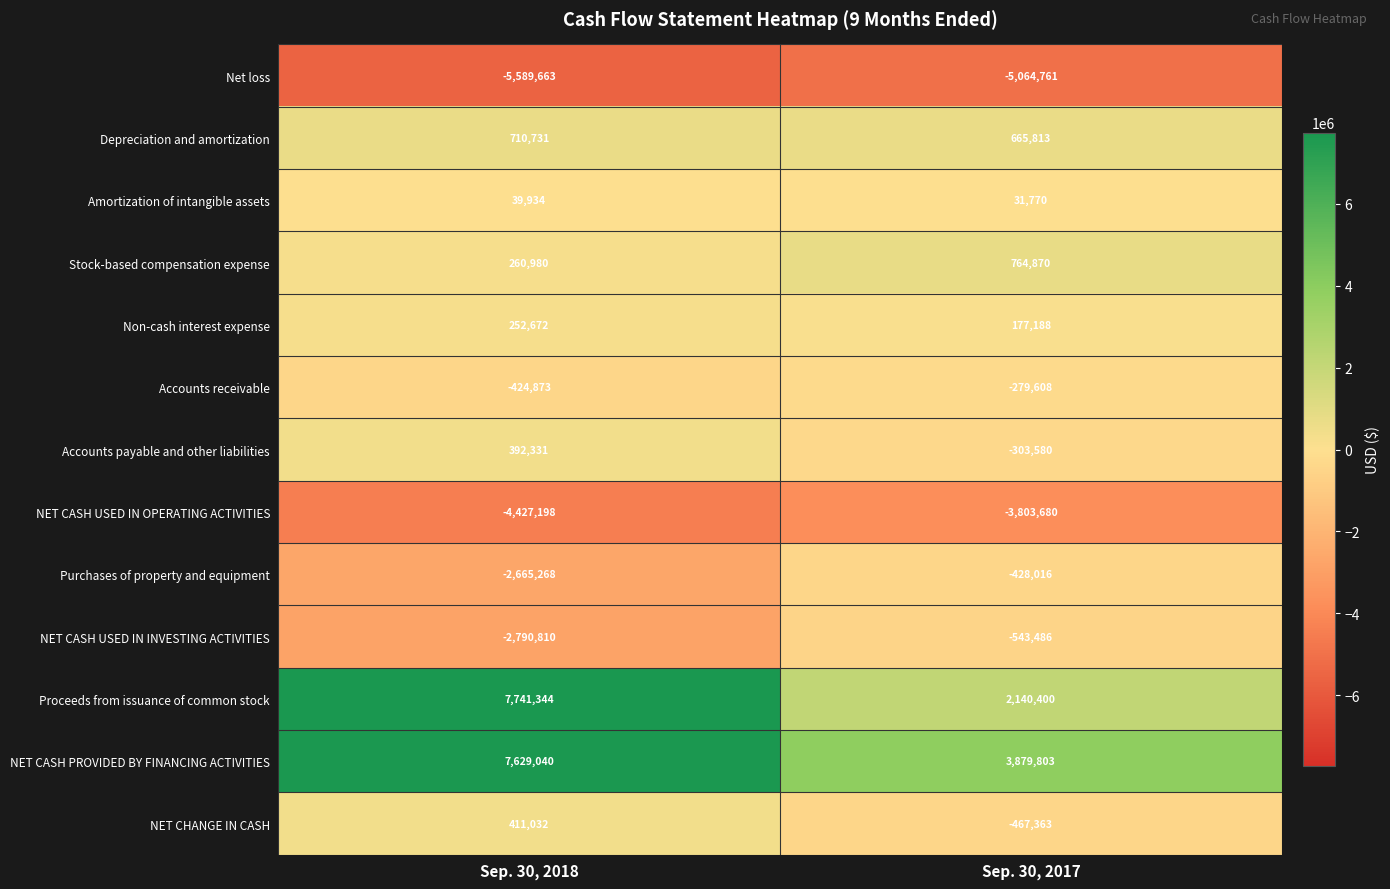

How many distinct data groups are displayed?

13